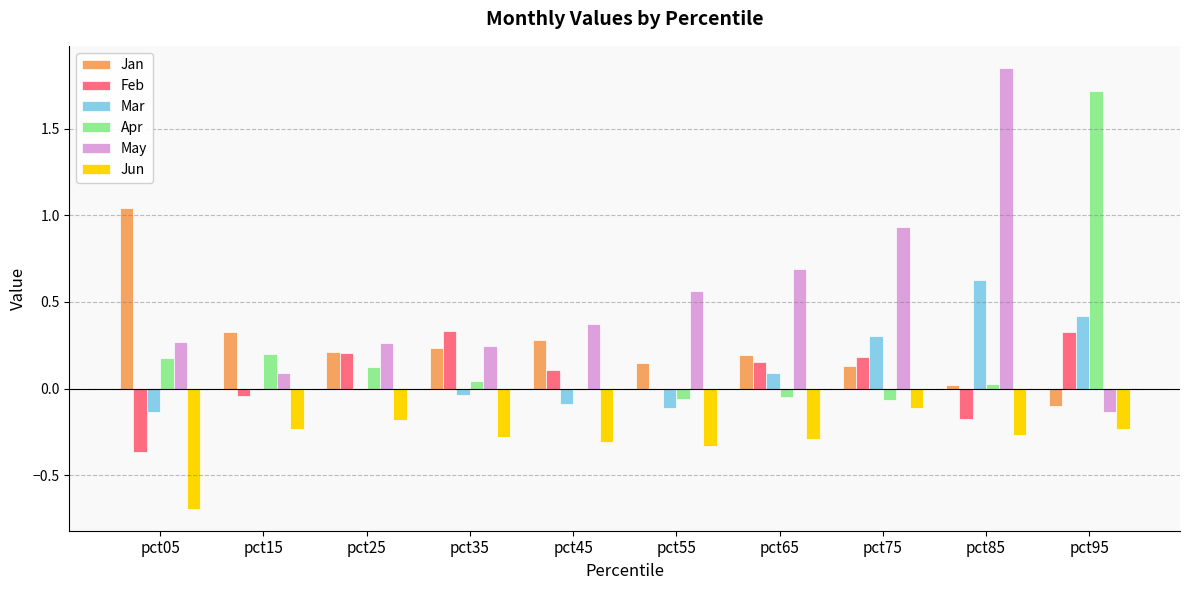

What is the sum of all Jan values?

2.5